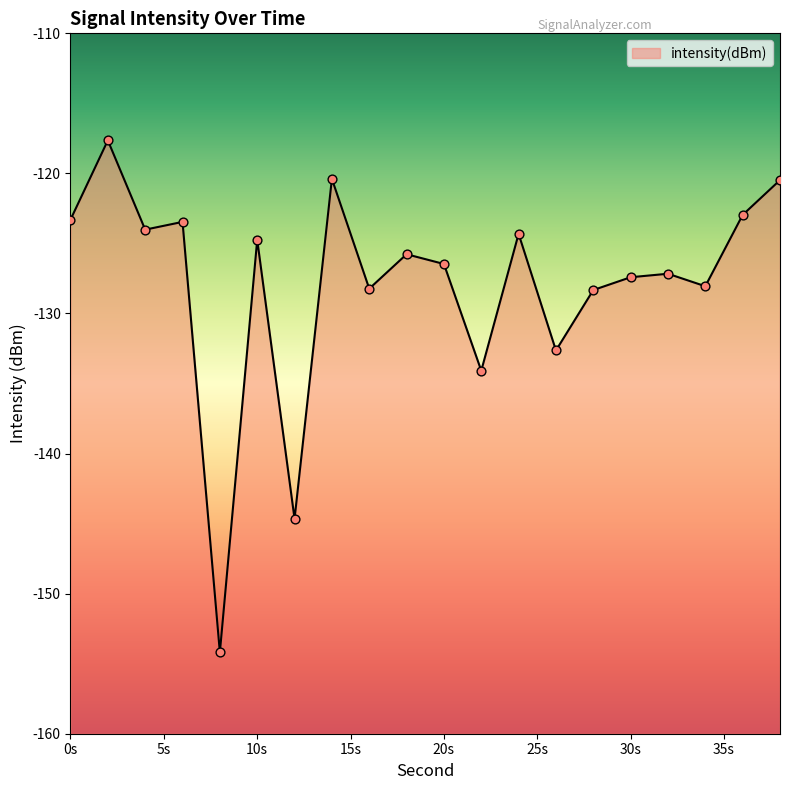

What is the change in value from 10s to 30s?

-2.7